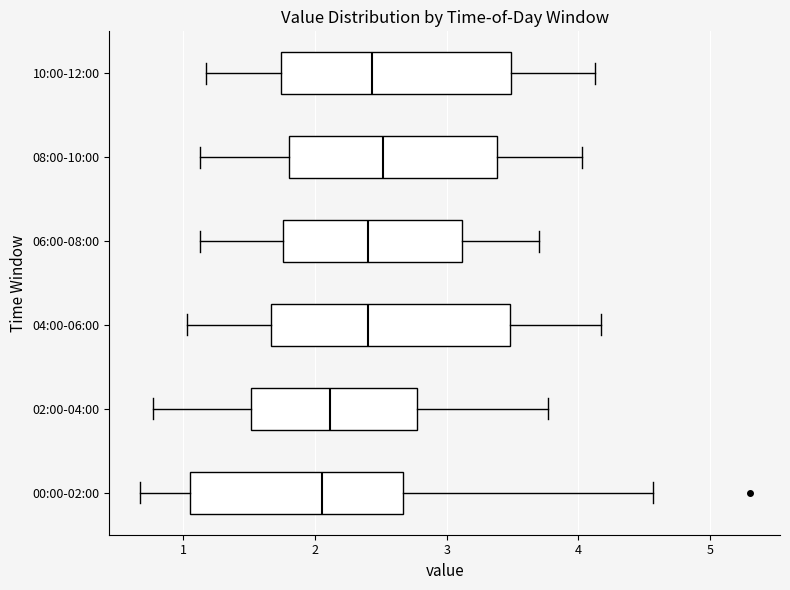

Reading bottom to top, transcribe this box plot: for each box, give where its median line is, the range the box spans, and where its two whiskers end, as read against the x-axis. The values are not printed on the chart, so give them approximately, as read against the axis.

00:00-02:00: median 2.1, box 1.1 to 2.7, whiskers 0.7 to 4.6
02:00-04:00: median 2.1, box 1.5 to 2.8, whiskers 0.8 to 3.8
04:00-06:00: median 2.4, box 1.7 to 3.5, whiskers 1.0 to 4.2
06:00-08:00: median 2.4, box 1.8 to 3.1, whiskers 1.1 to 3.7
08:00-10:00: median 2.5, box 1.8 to 3.4, whiskers 1.1 to 4.0
10:00-12:00: median 2.4, box 1.7 to 3.5, whiskers 1.2 to 4.1